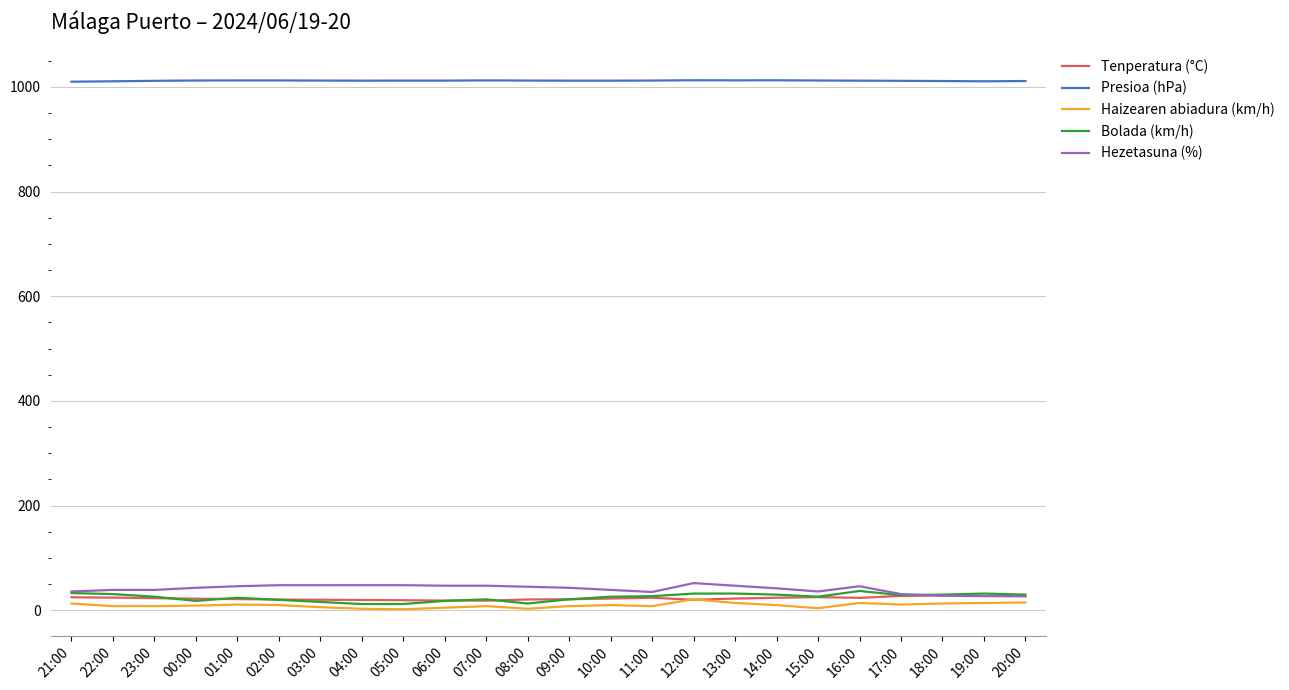

What is the difference between the second highest and second lowest values in the Hezetasuna (%) series?

21.0